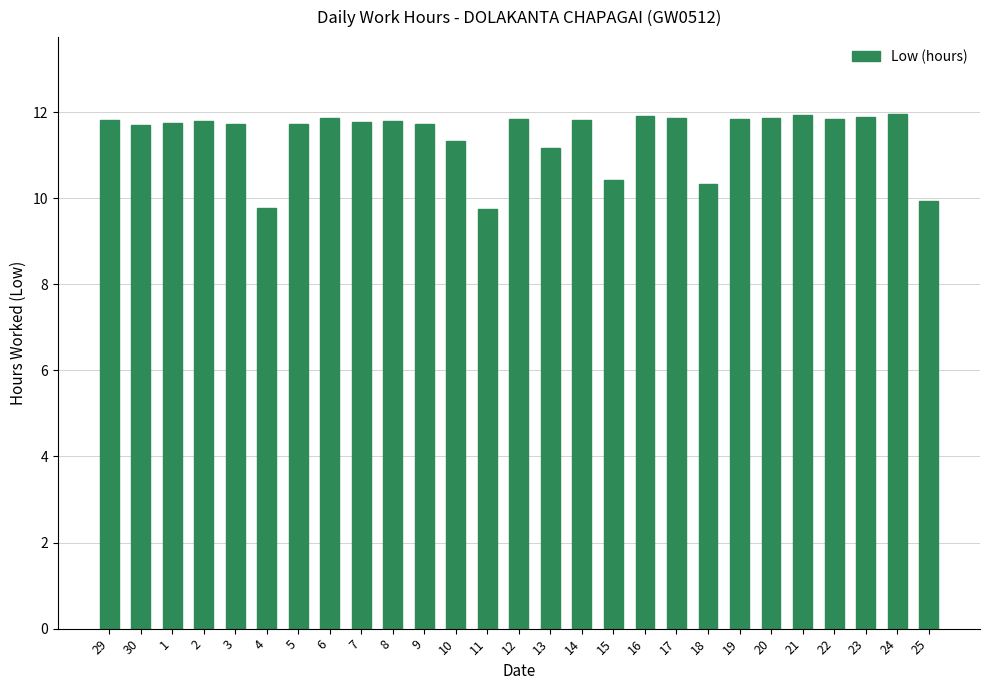

Where does the data first go above 11?

29